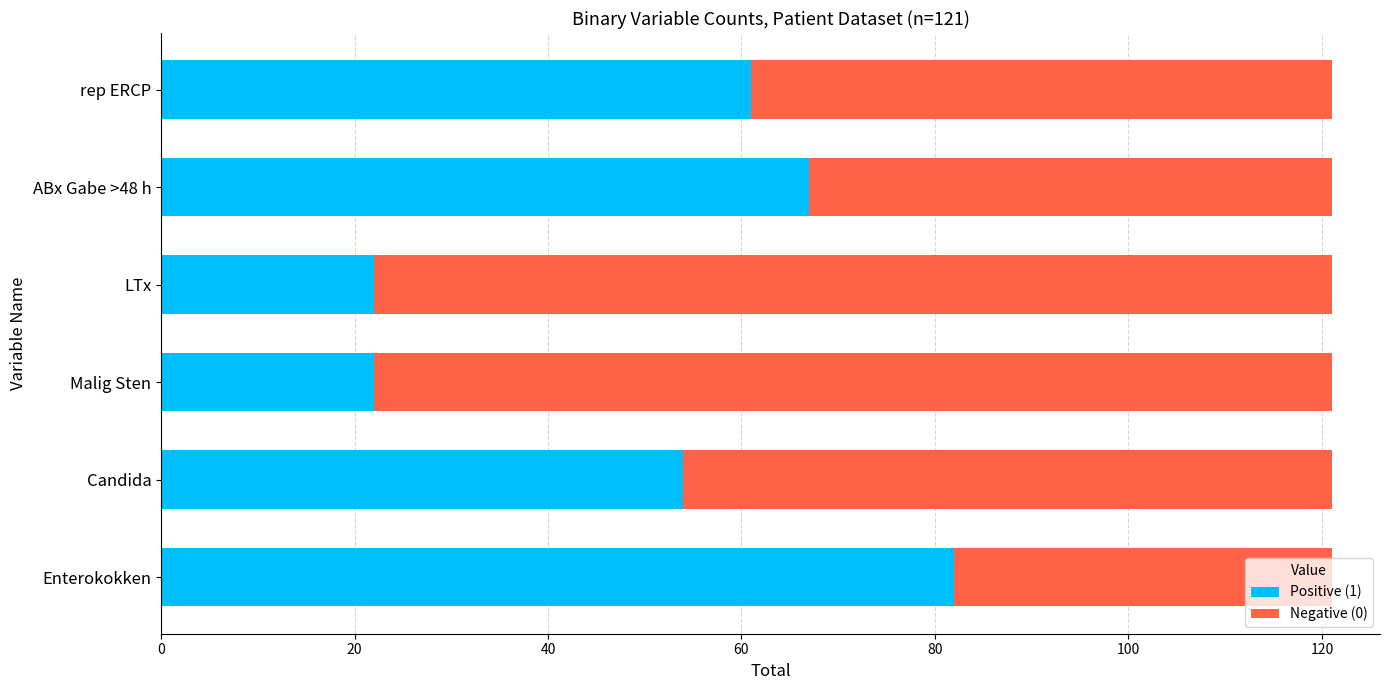

Where is Positive (1) nearest to the value 52?

Candida